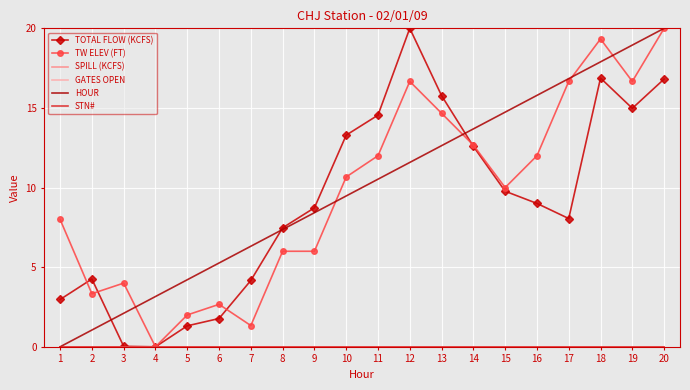

What is the spread (max minus min) of values at 17?

16.8